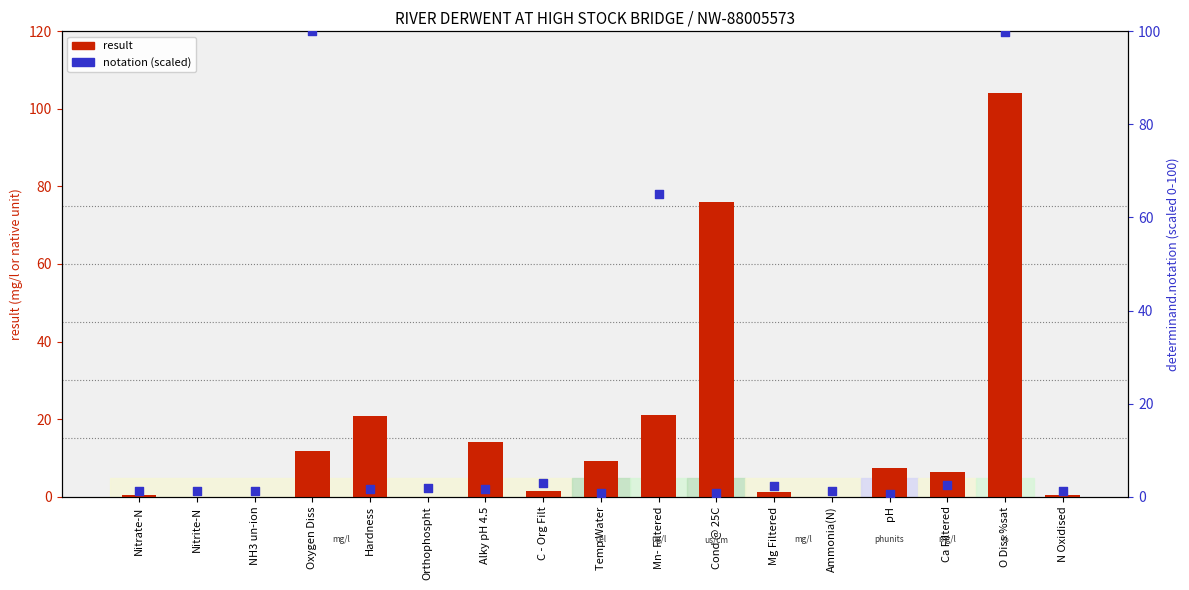

Which series has the largest total across all categories?

notation (scaled)